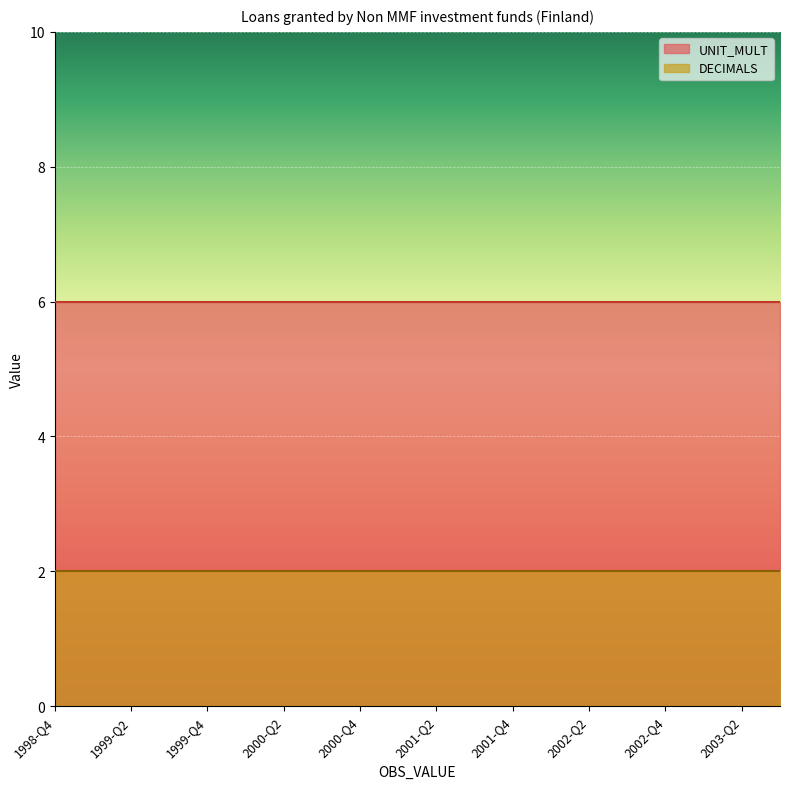

At which category is the sum across all series the highest?

1998-Q4